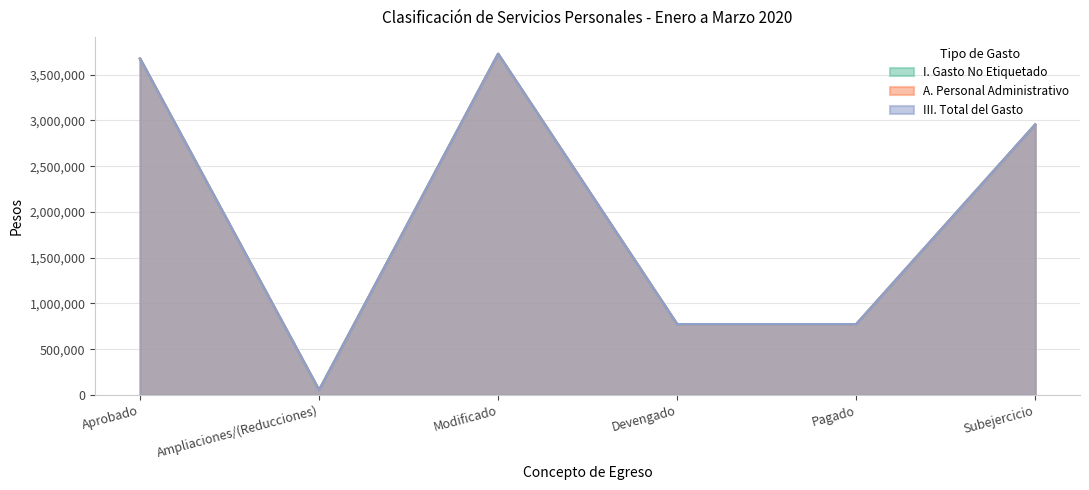

Reading right to left, what are all the values shown in this chart?

I. Gasto No Etiquetado: Subejercicio=2954039.4	Pagado=772178.8	Devengado=772178.8	Modificado=3726218.1	Ampliaciones/(Reducciones)=52245.1	Aprobado=3673973.0
A. Personal Administrativo: Subejercicio=2954039.4	Pagado=772178.8	Devengado=772178.8	Modificado=3726218.1	Ampliaciones/(Reducciones)=52245.1	Aprobado=3673973.0
III. Total del Gasto: Subejercicio=2954039.4	Pagado=772178.8	Devengado=772178.8	Modificado=3726218.1	Ampliaciones/(Reducciones)=52245.1	Aprobado=3673973.0